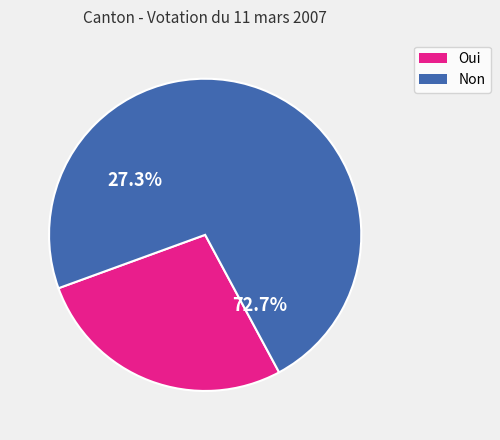

To the nearest percent, what is the difference between the Oui and Non slice percentages?

45%